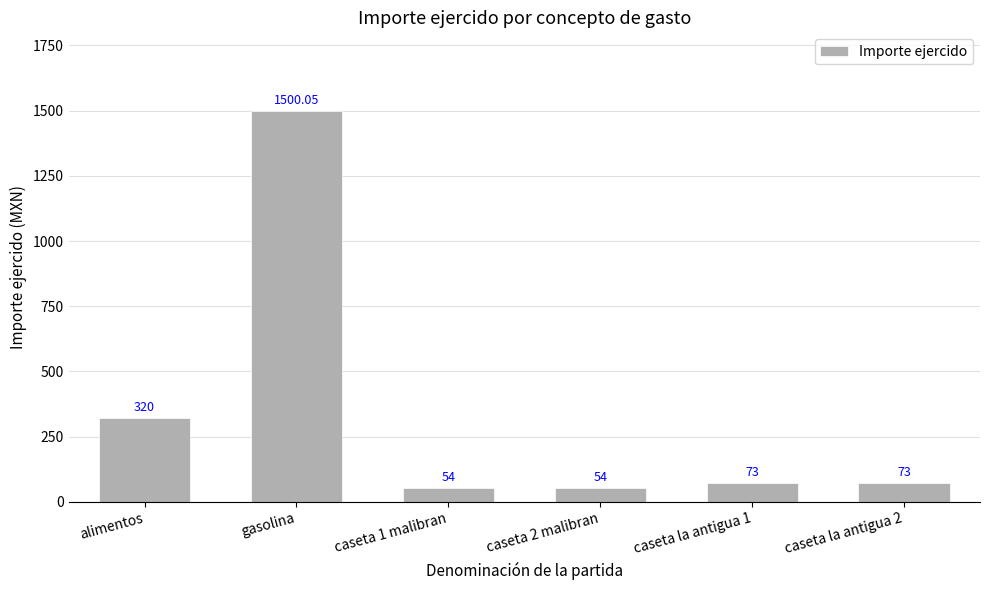

What is the label of the 6th bar from the right?

alimentos